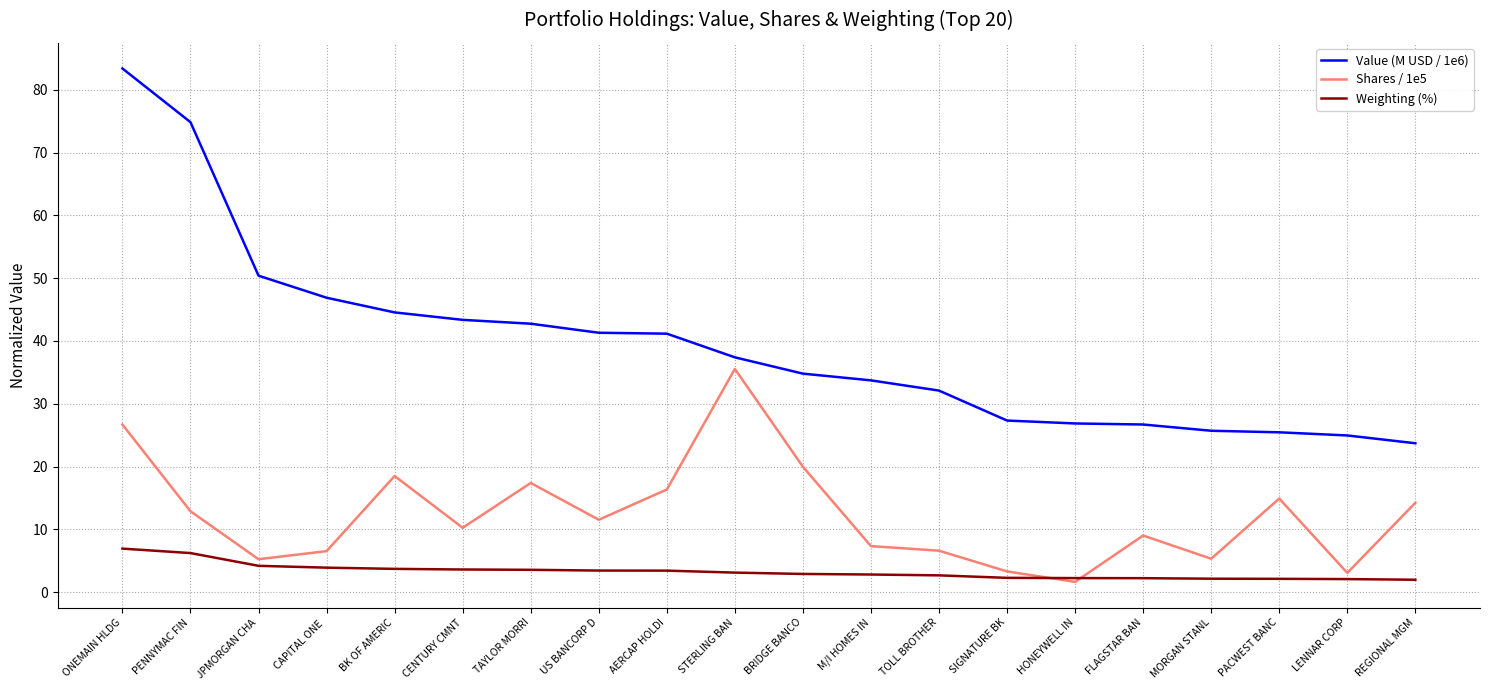

What position from the left is TAYLOR MORRI?

7